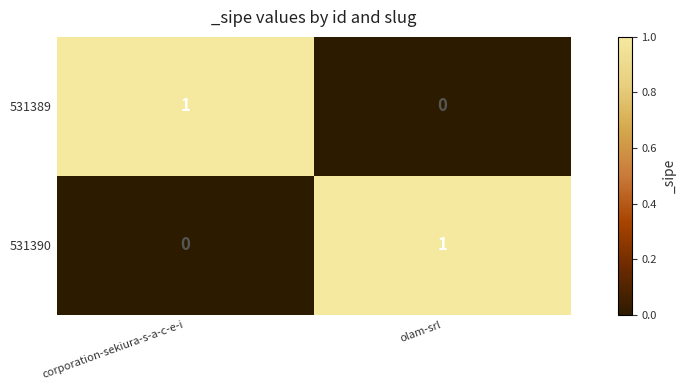

The value of 531390 at olam-srl is 1. True or false?

True